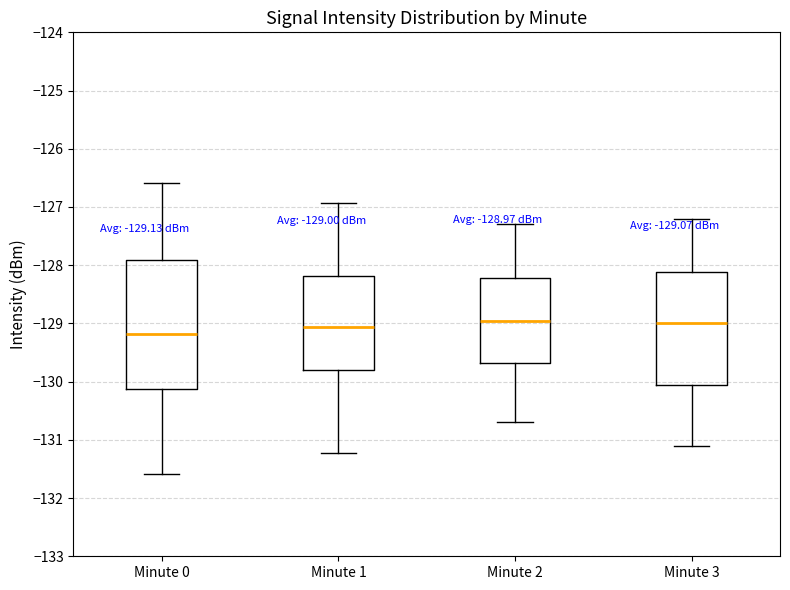

Which box's median line is the lowest?

Minute 0